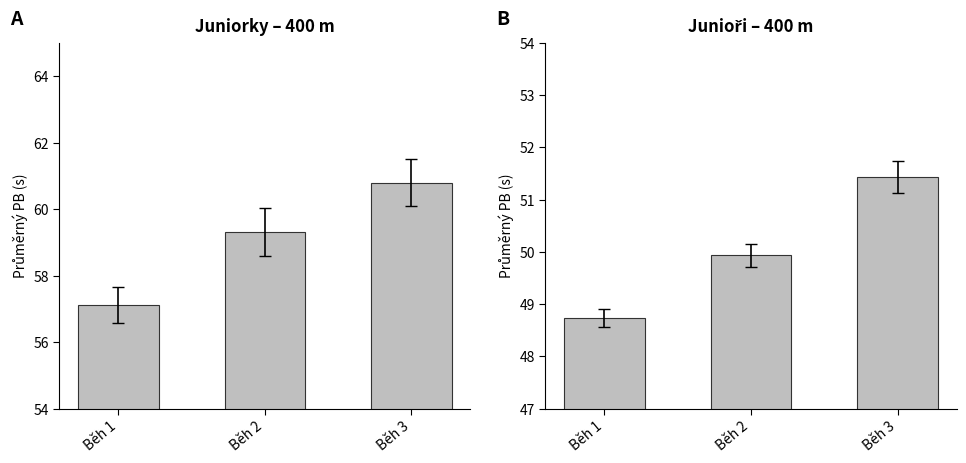

At which category is the sum across all series the highest?

Běh 3